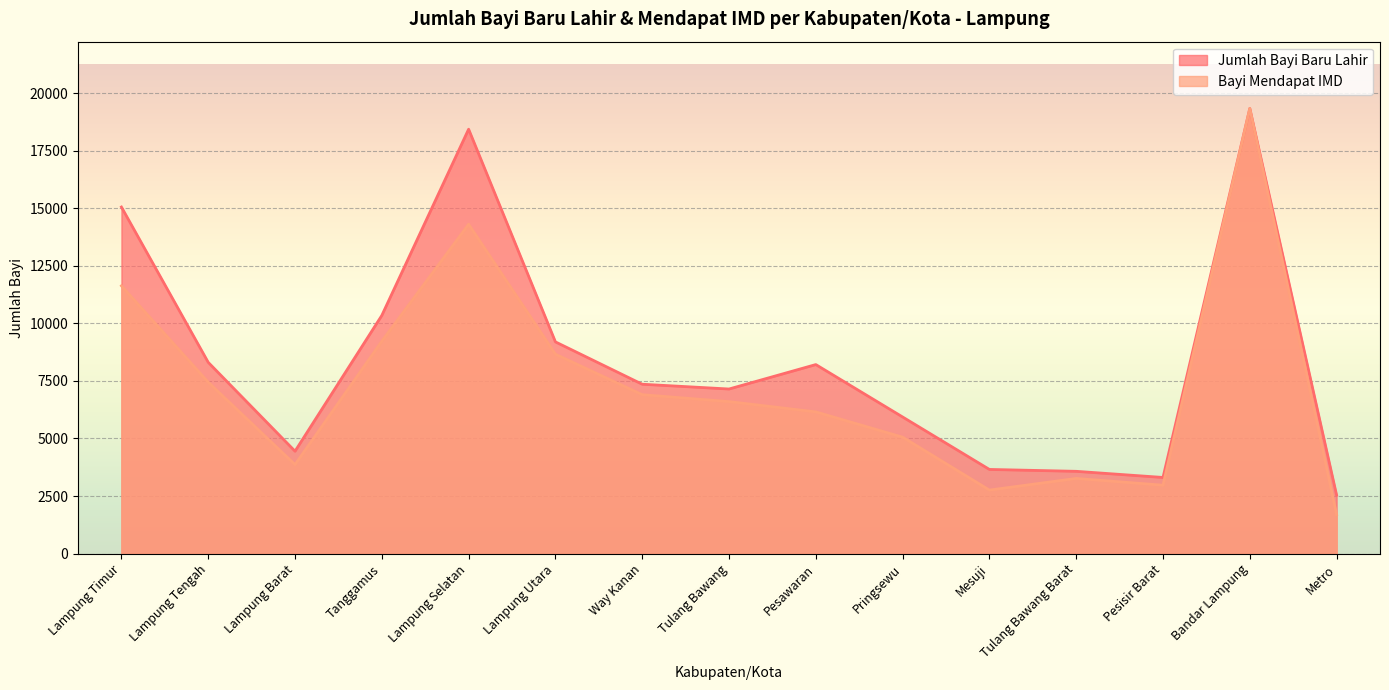

True or false: Bayi Mendapat IMD has more than 0 interior local peaks.

True